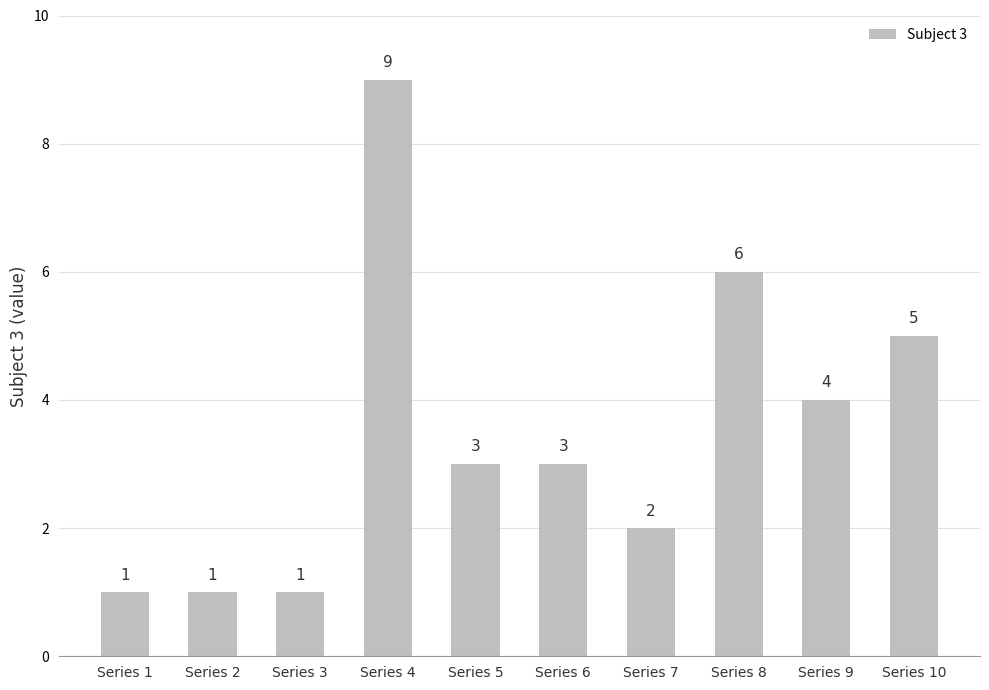

Reading right to left, what are all the values shown in this chart?

Series 10=5	Series 9=4	Series 8=6	Series 7=2	Series 6=3	Series 5=3	Series 4=9	Series 3=1	Series 2=1	Series 1=1